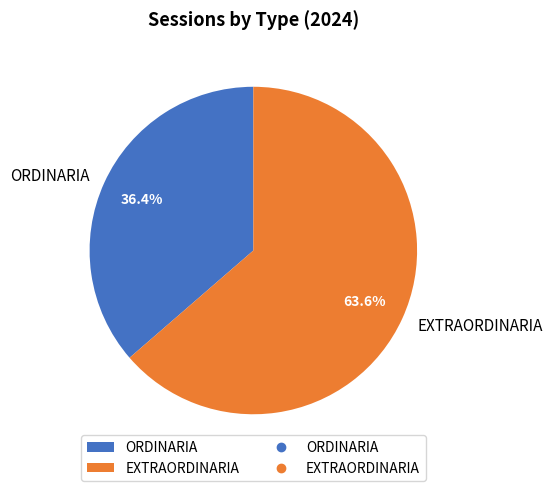

What percentage is NOT represented by EXTRAORDINARIA?

36.4%